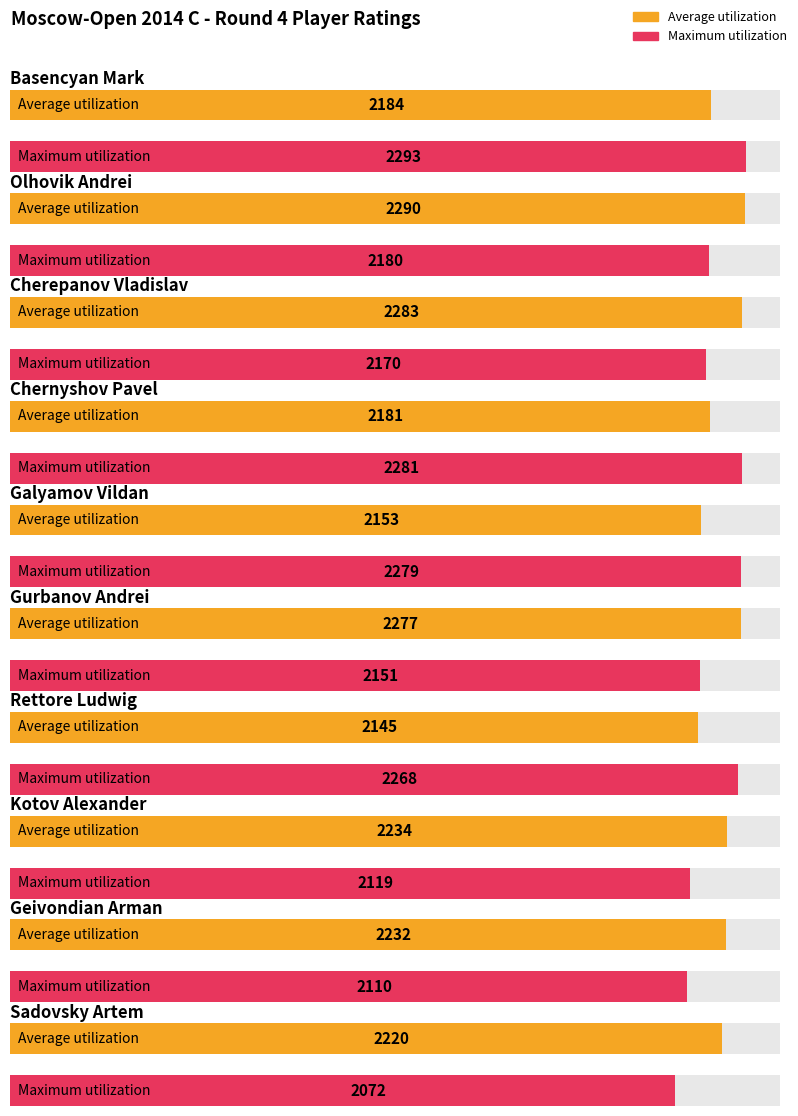

The value of Average utilization at Geivondian Arman is 2232. True or false?

True